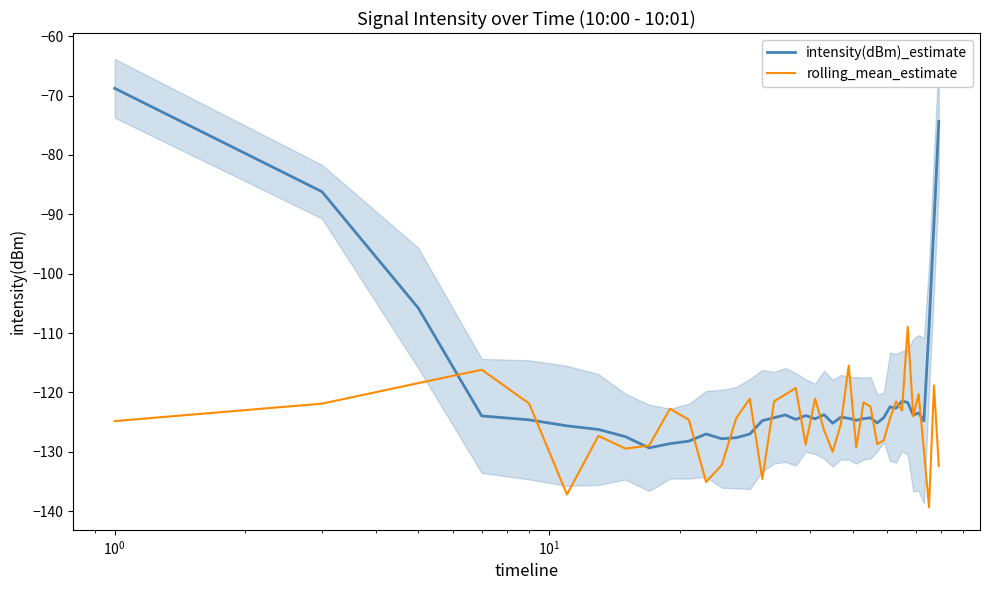

What is the lowest value of the intensity(dBm)_estimate series?

-129.3